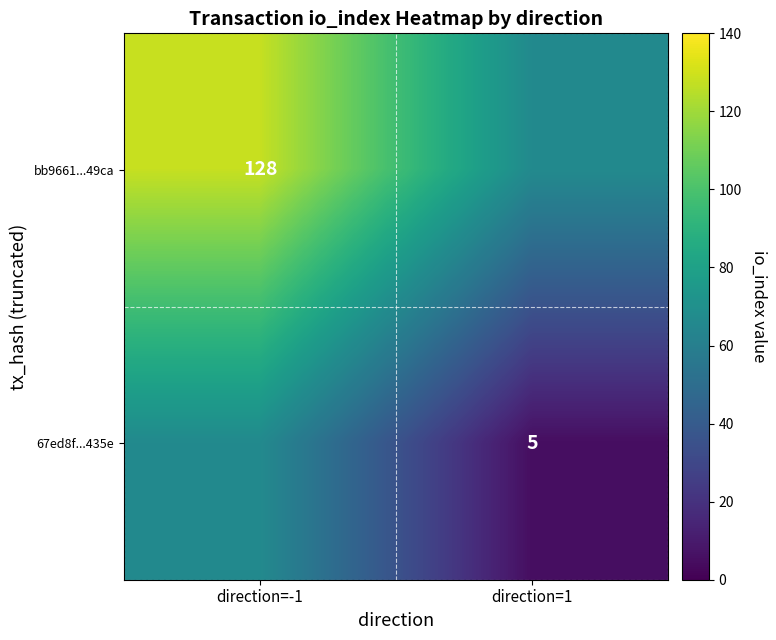

Is the value of 67ed8f...435e at direction=1 greater than the value of bb9661...49ca at direction=-1?

No